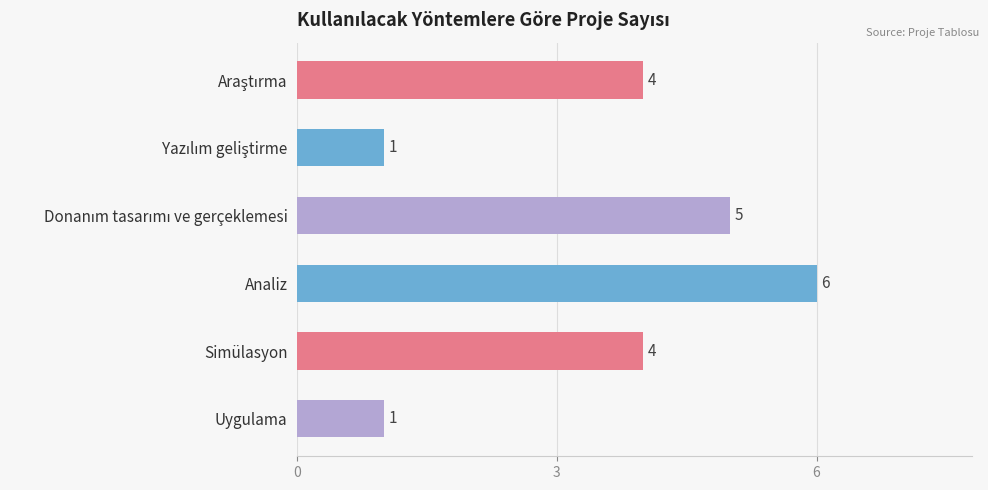

Between Uygulama and Analiz, which is larger?

Analiz